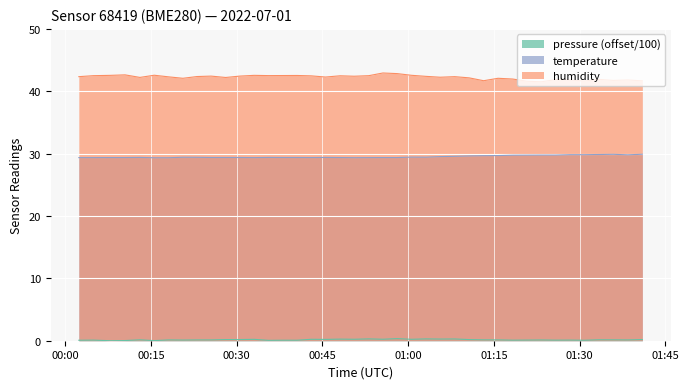

At which category is the sum across all series the highest?

2022-07-01T00:58:05